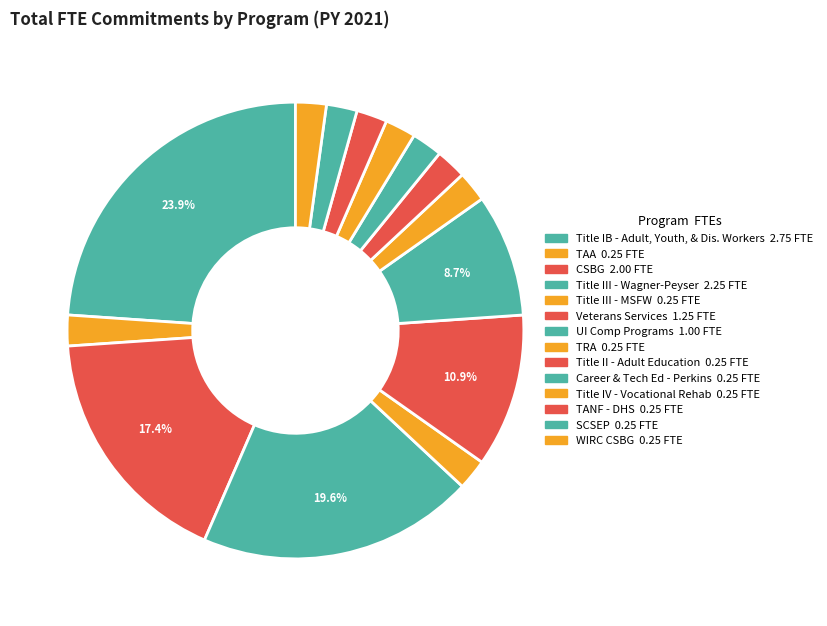

To the nearest percent, what portion does Title IB - Adult, Youth, & Dis. Workers represent?

24%